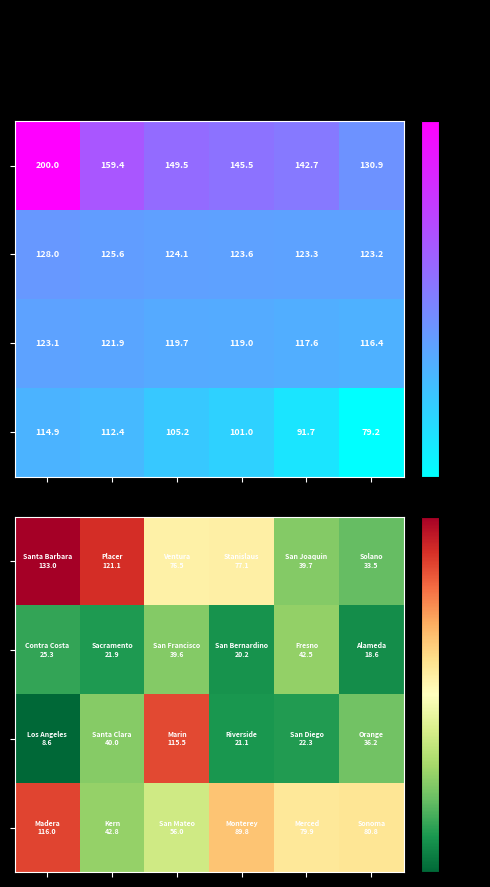

At how many categories does at least one series exceed 62?

6